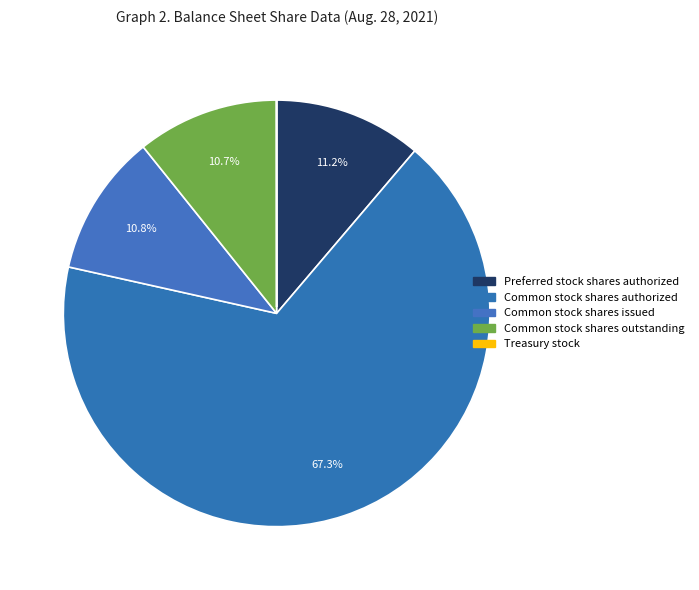

Count the number of slices in the pie.

5